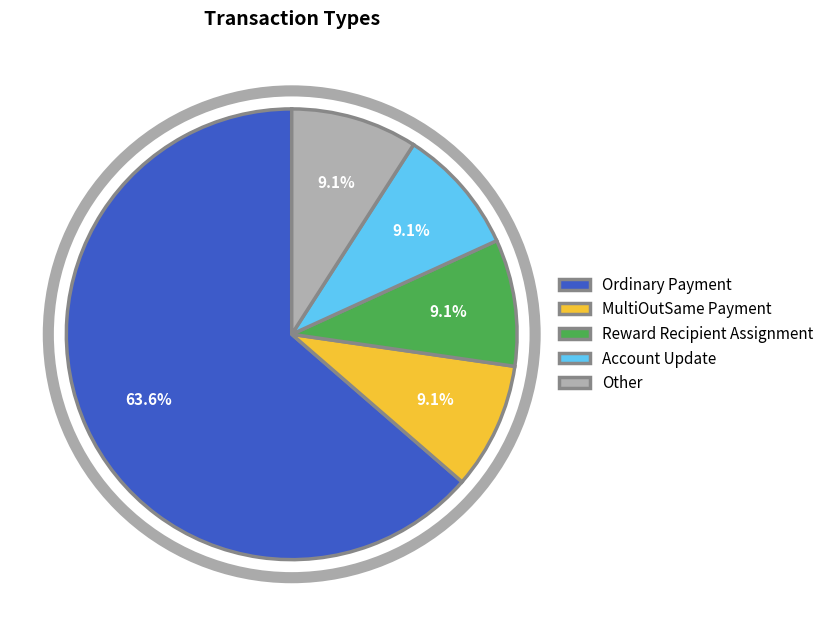

What percentage is the Ordinary Payment slice, to the nearest percent?

64%